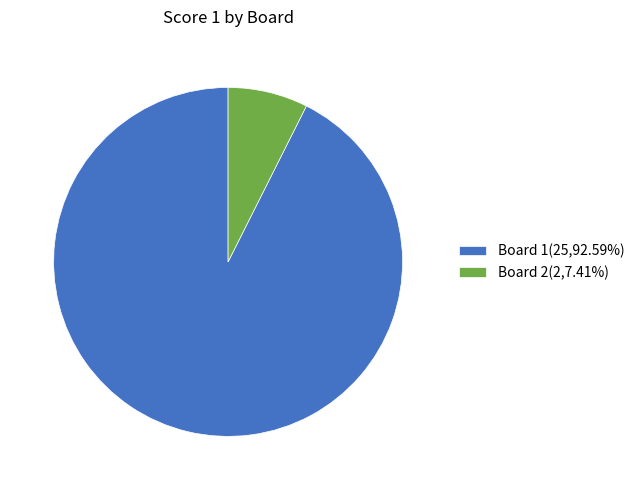

Is Board 1(25,92.59%) the majority of the pie?

Yes